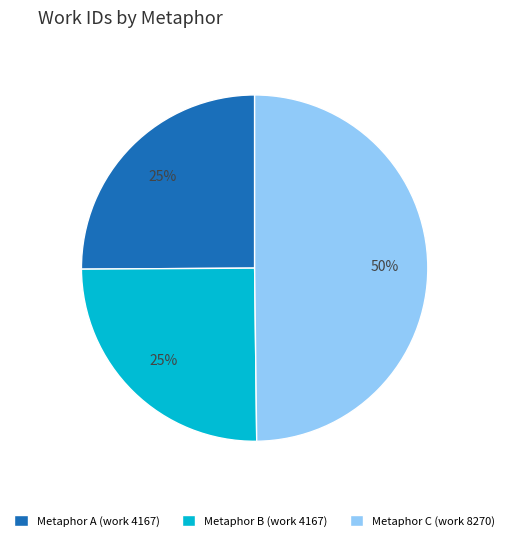

Does Metaphor B (work 4167) represent more than half of the total?

No